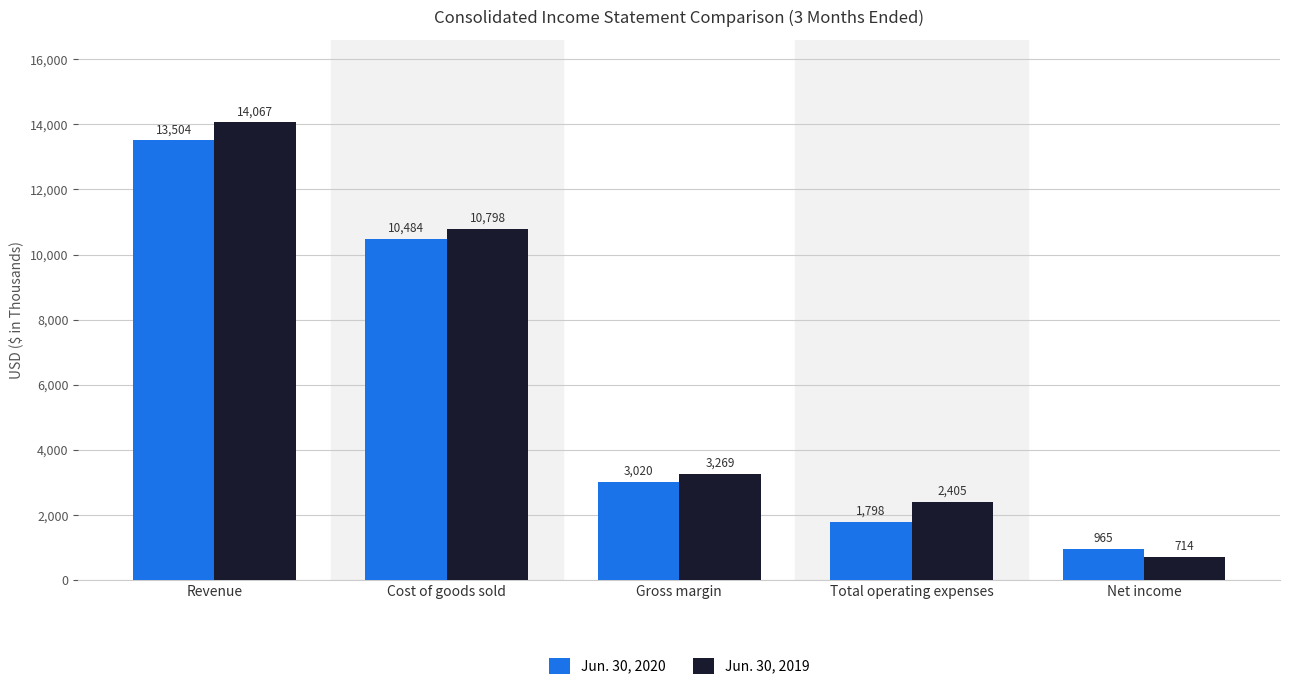

How many bars are there in total?

10